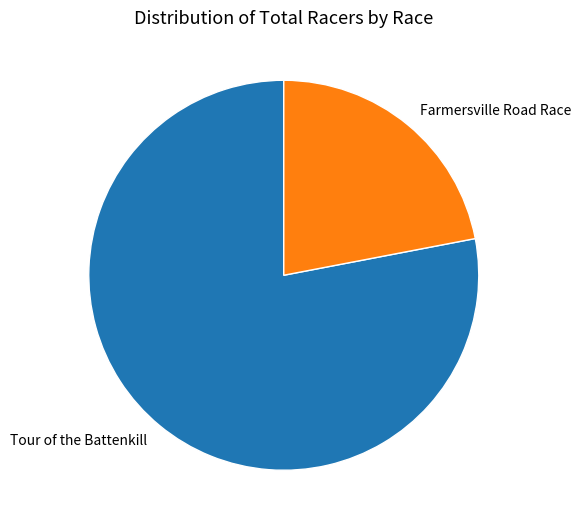

Between Tour of the Battenkill and Farmersville Road Race, which is larger?

Tour of the Battenkill